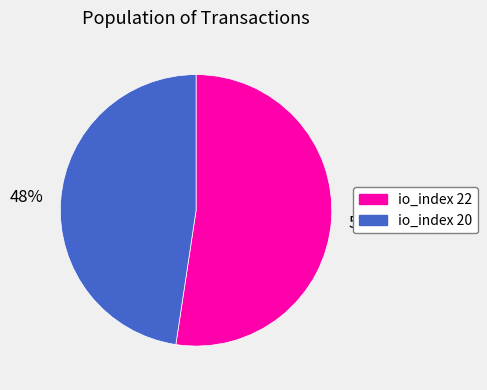

Does any single category account for the majority?

Yes